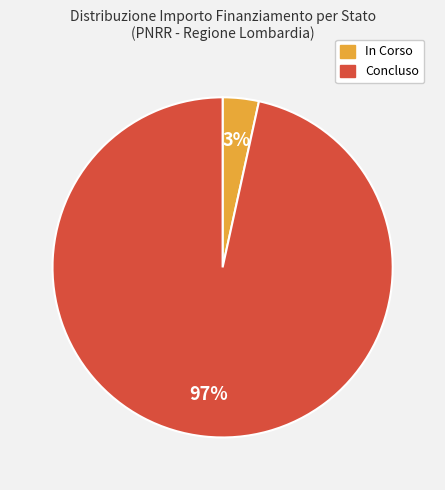

True or false: In Corso accounts for 3% of the total.

True